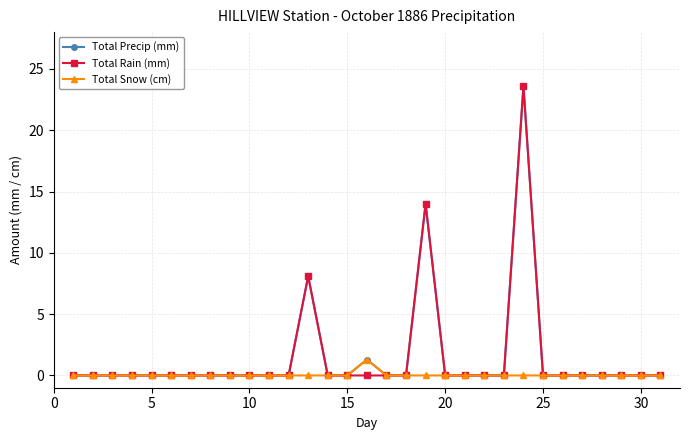

True or false: Total Snow (cm) has more than 0 points higher than both neighbors.

True